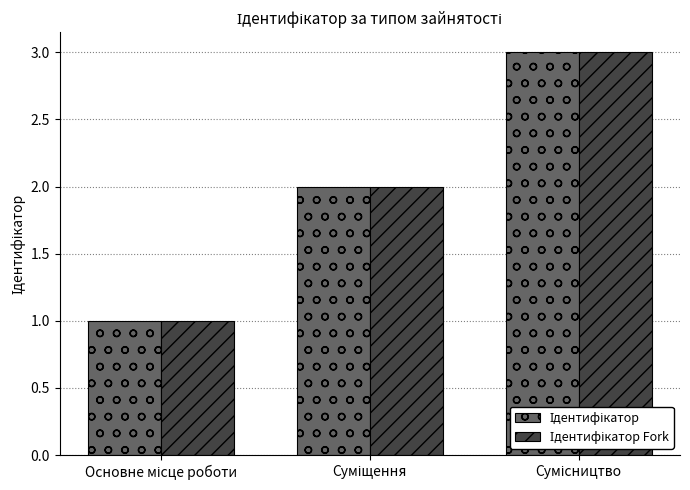

Are the bars grouped side by side (vs. stacked)?

Yes